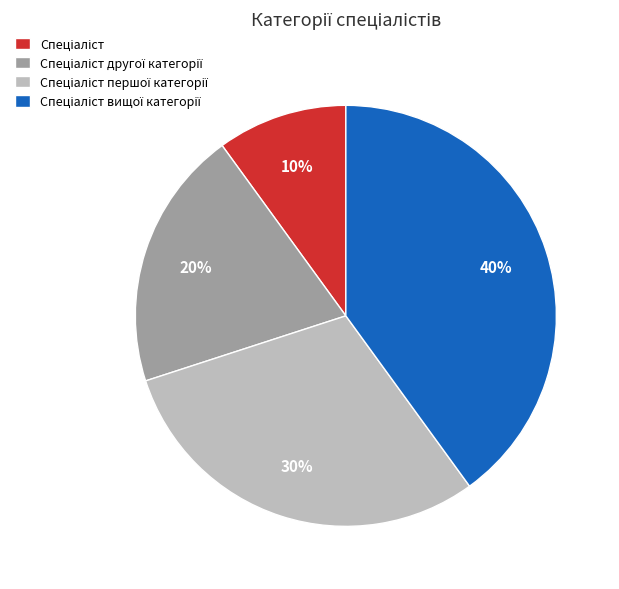

Is there any slice that represents more than half of the pie?

No